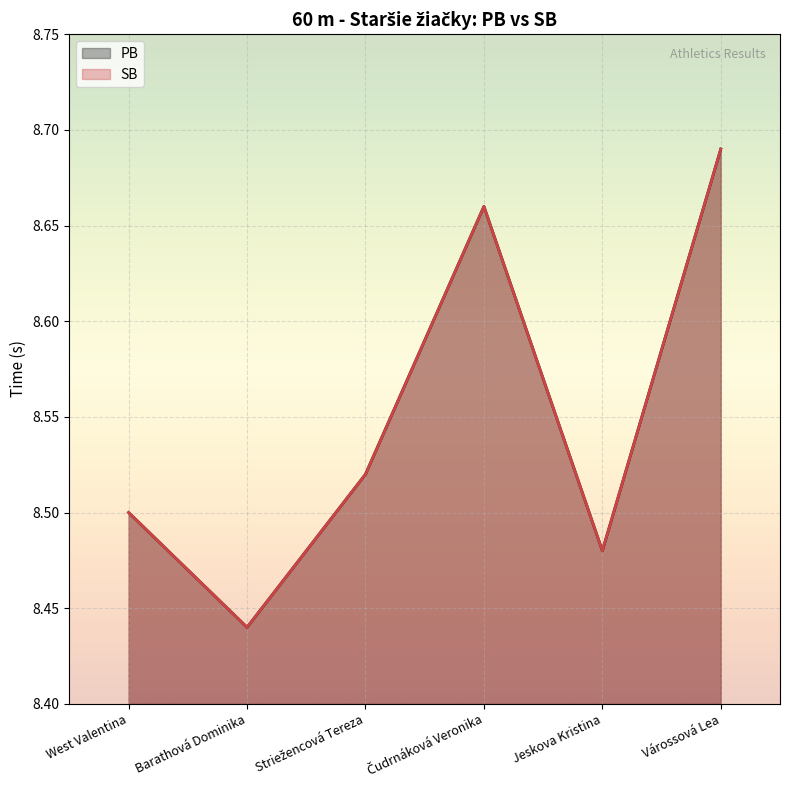

At which label does PB reach its peak?

Várossová Lea